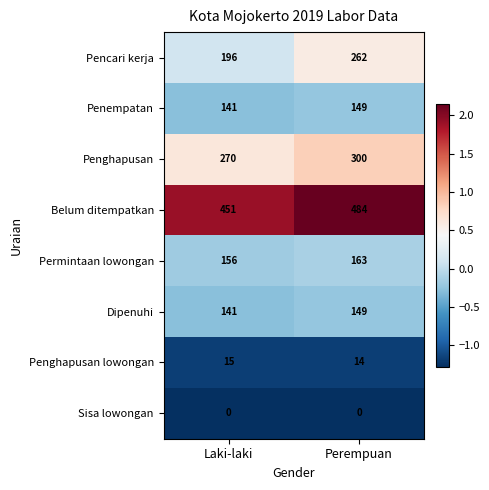

True or false: Dipenuhi has a value of 141 at Laki-laki.

True